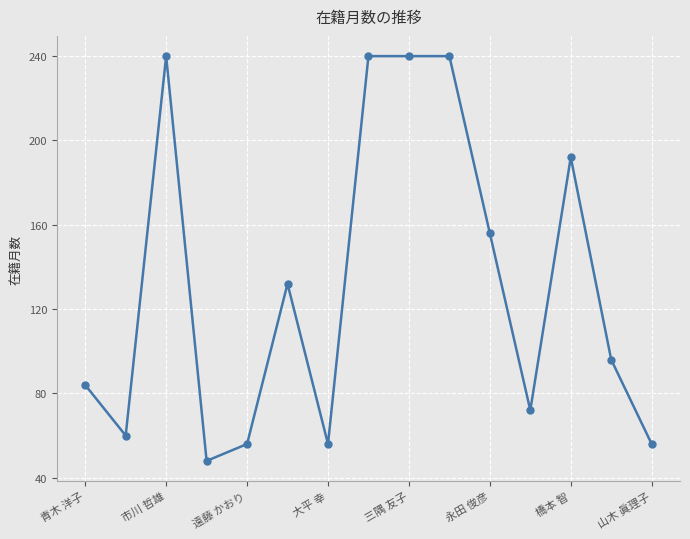

True or false: the data has more than 0 interior local peaks.

True